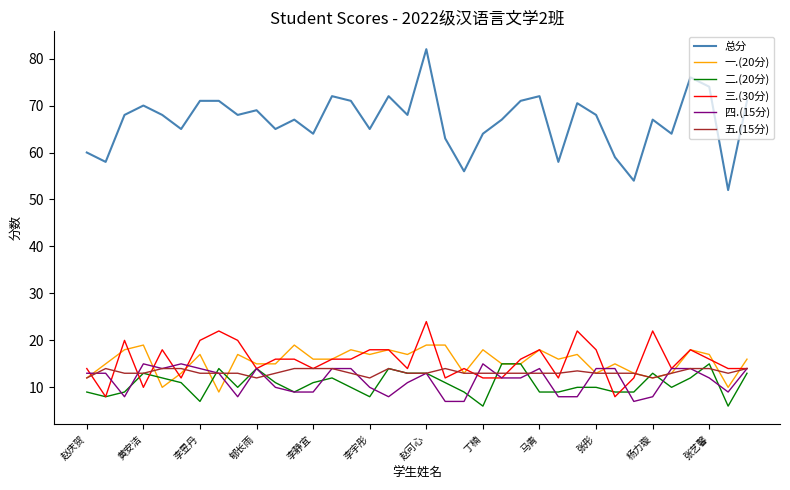

What is the lowest value of the 总分 series?

52.0